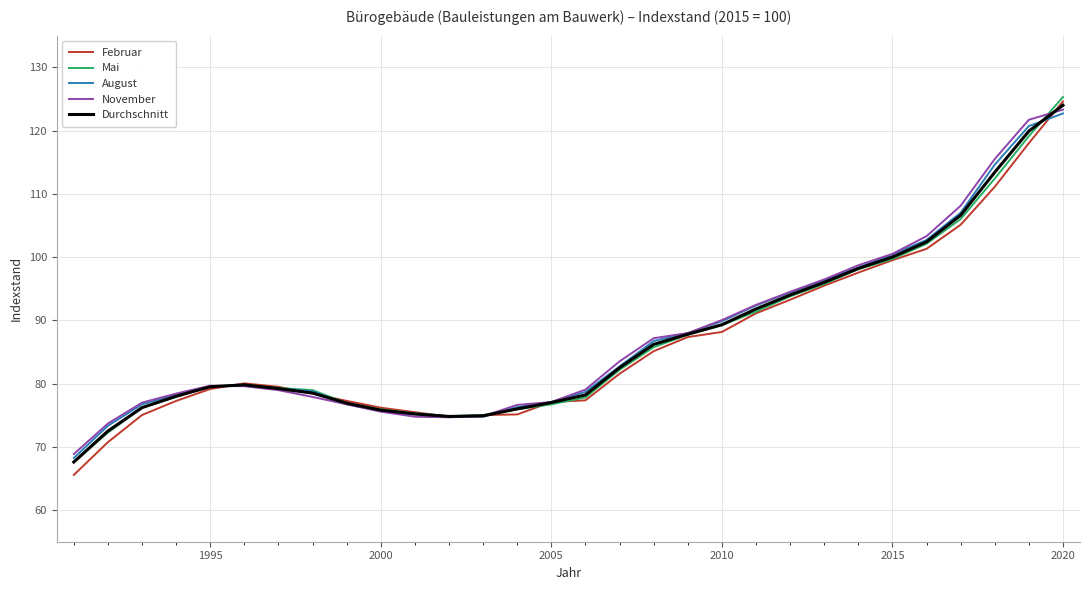

Which series has the widest spread of values?

Februar